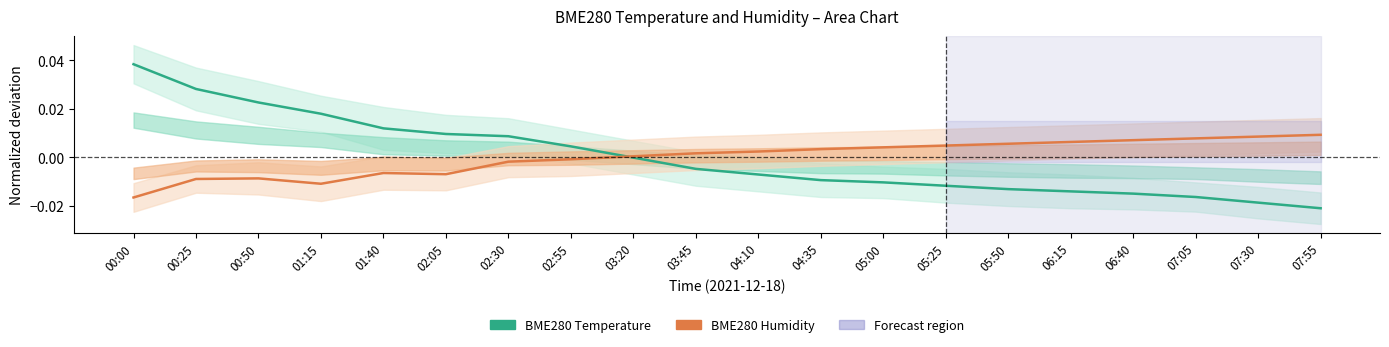

True or false: BME280 Temperature and BME280 Humidity cross at least once.

True